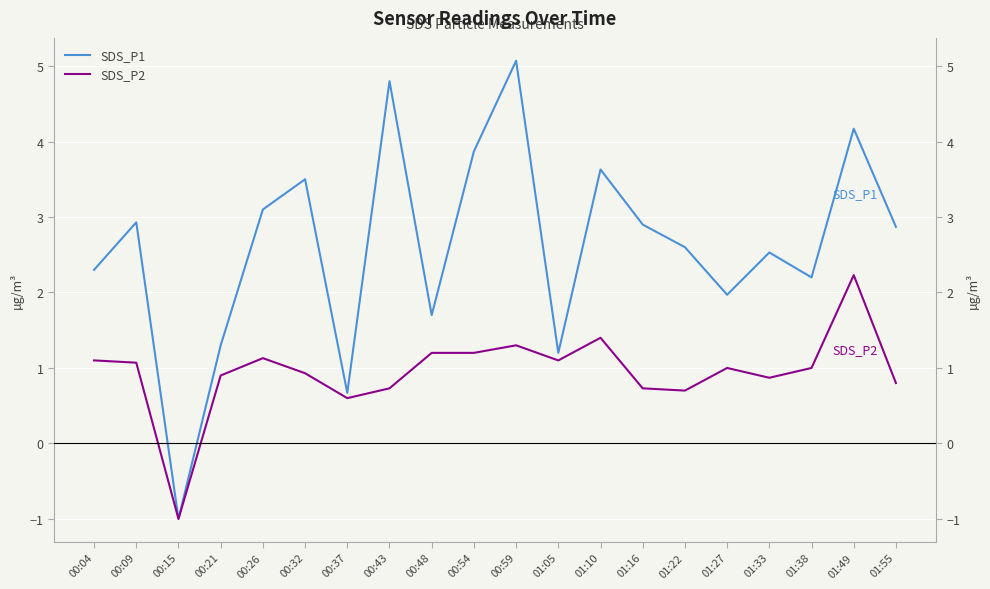

Is the value of SDS_P1 at 00:09 greater than the value of SDS_P2 at 00:15?

Yes